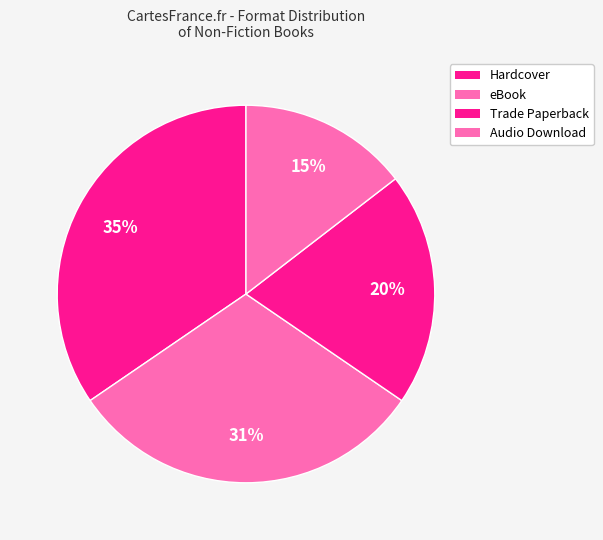

Which slice is the smallest?

Audio Download